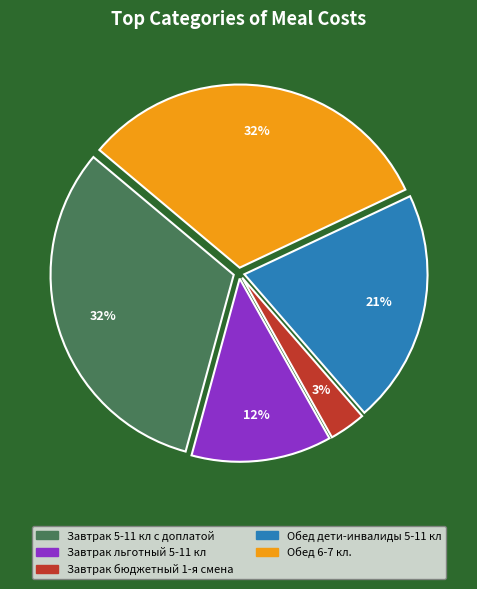

To the nearest percent, what portion does Завтрак 5-11 кл с доплатой represent?

32%